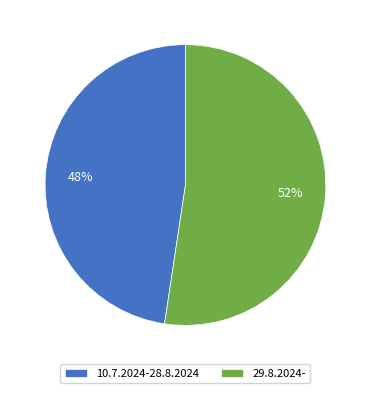

How many segments does this pie chart have?

2